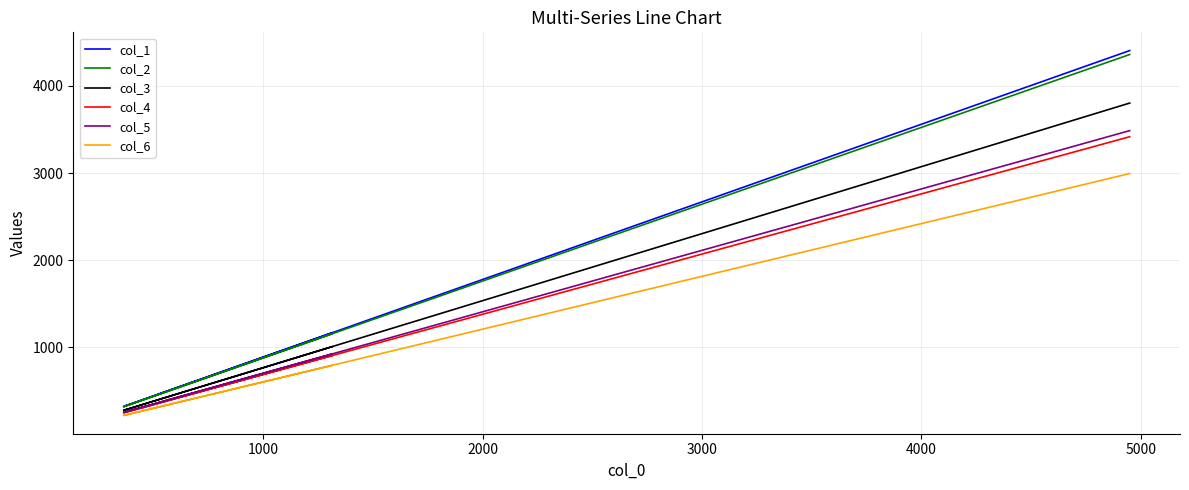

What is the sum of all col_4 values?

12429